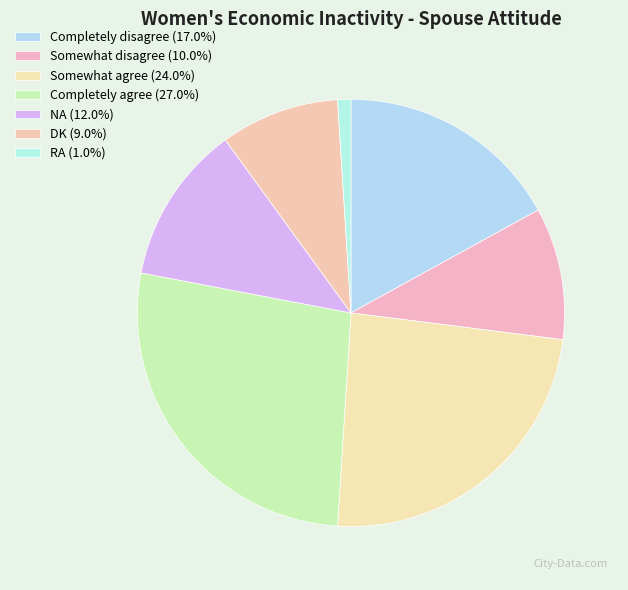

To the nearest percent, what portion does DK represent?

9%